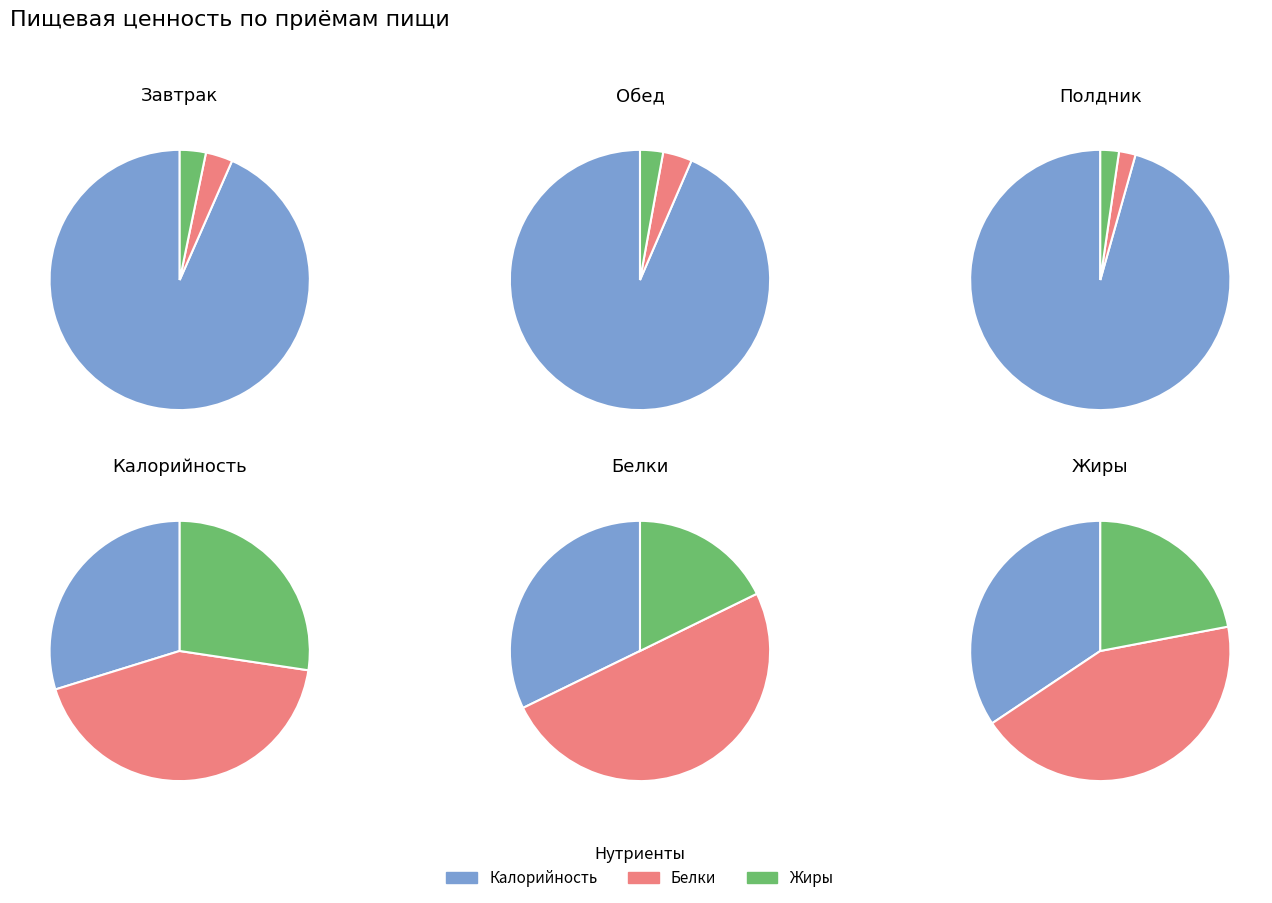

To the nearest percent, what percentage of the pie is 0?

30%